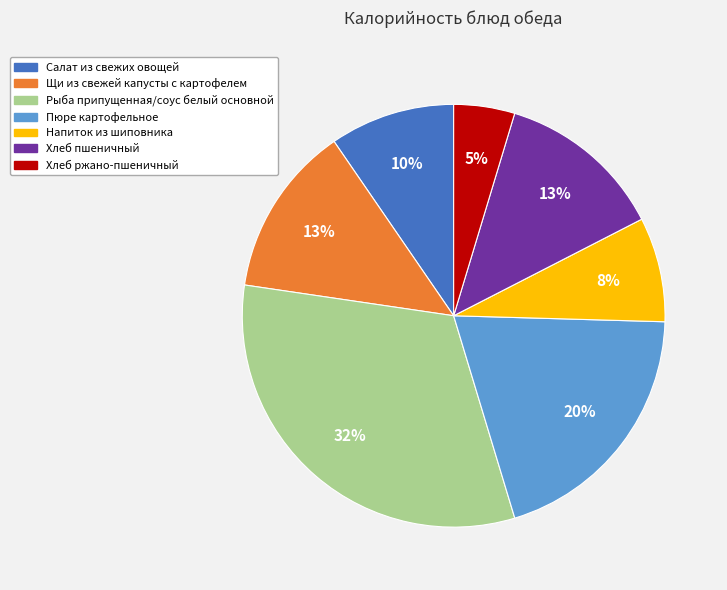

Combined, do Хлеб пшеничный and Салат из свежих овощей account for over 50%?

No